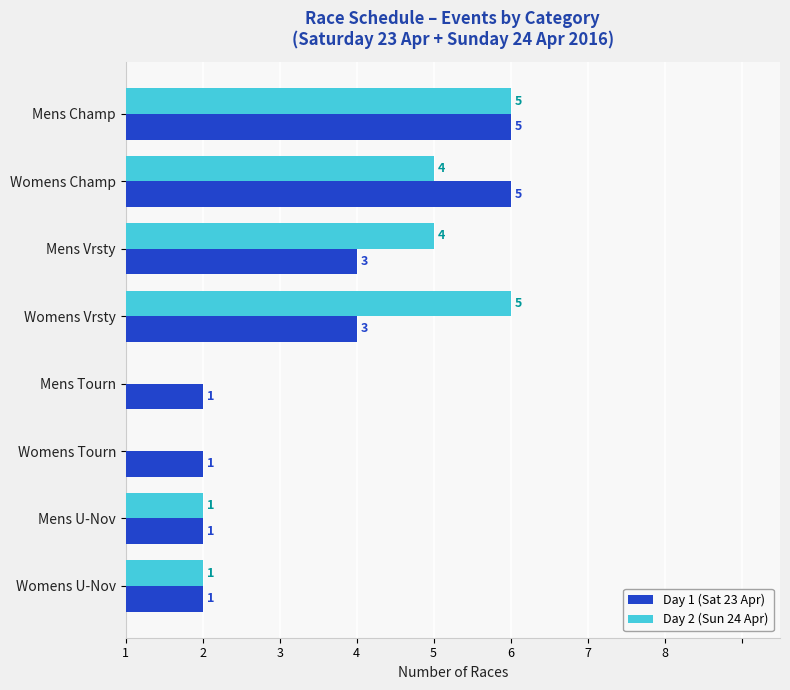

What is the value of the Day 2 (Sun 24 Apr) bar at the 8th from the left?

1